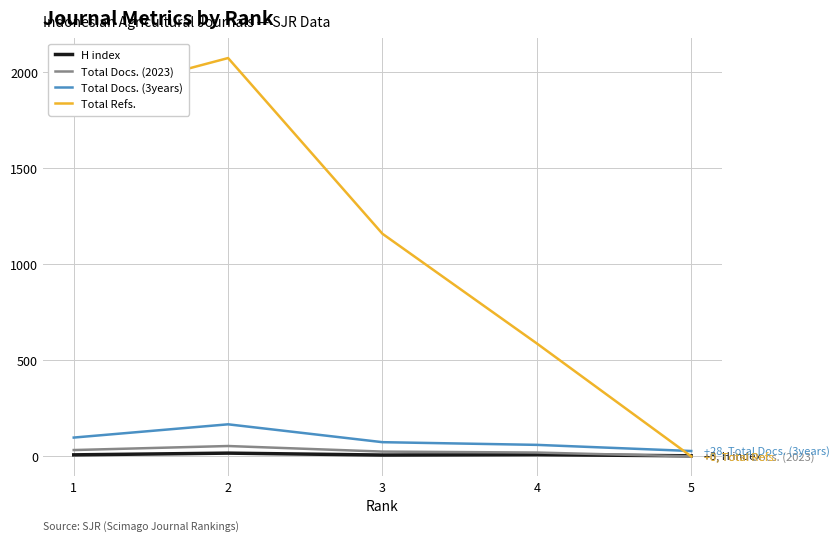

What is the sum of the Total Docs. (2023) values at 5 and 3?

25